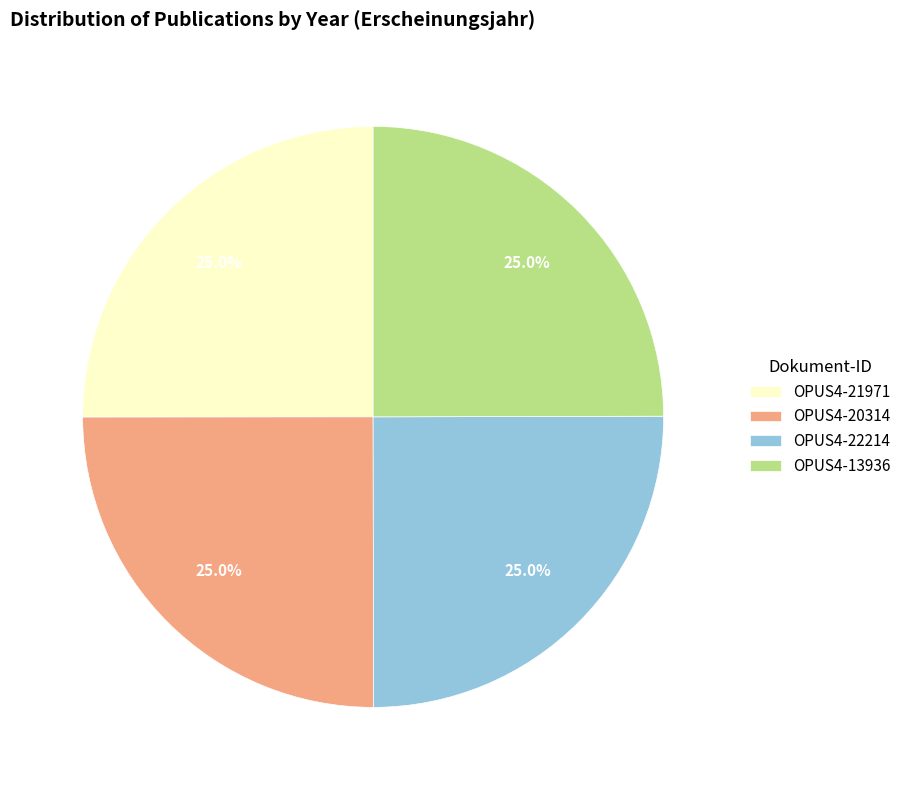

How much of the chart is everything except OPUS4-20314?

75.0%